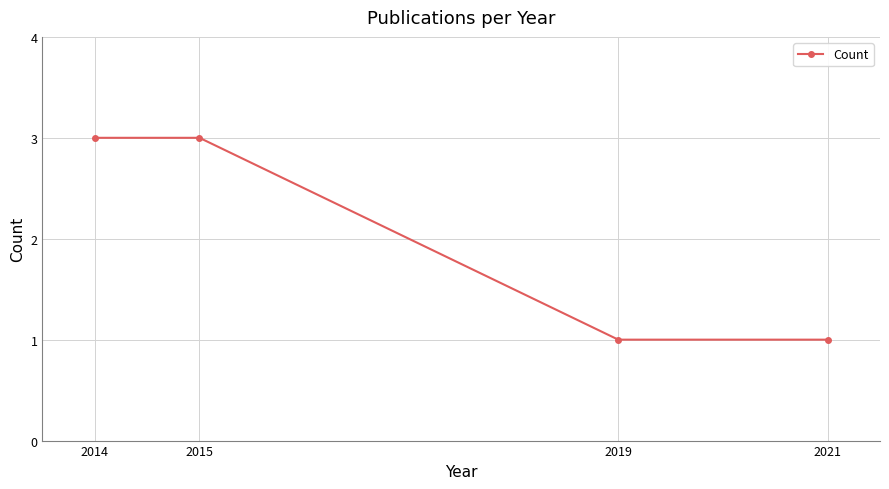

The value at 2014 is 3. True or false?

True